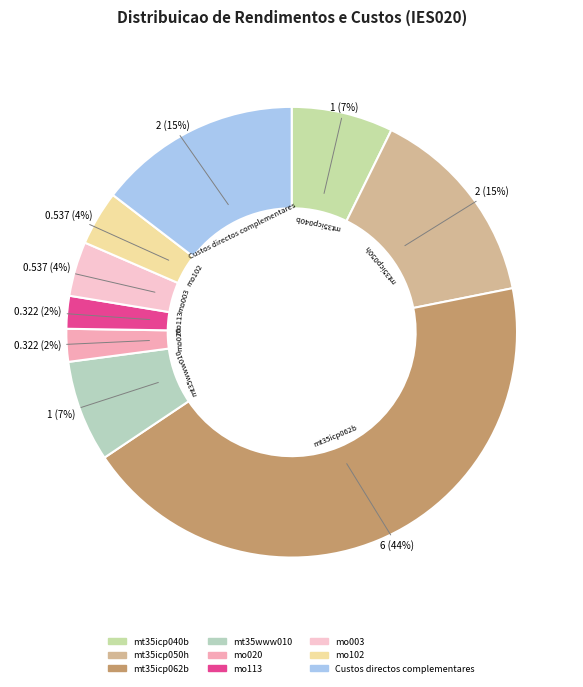

Is there a majority slice in this chart?

No